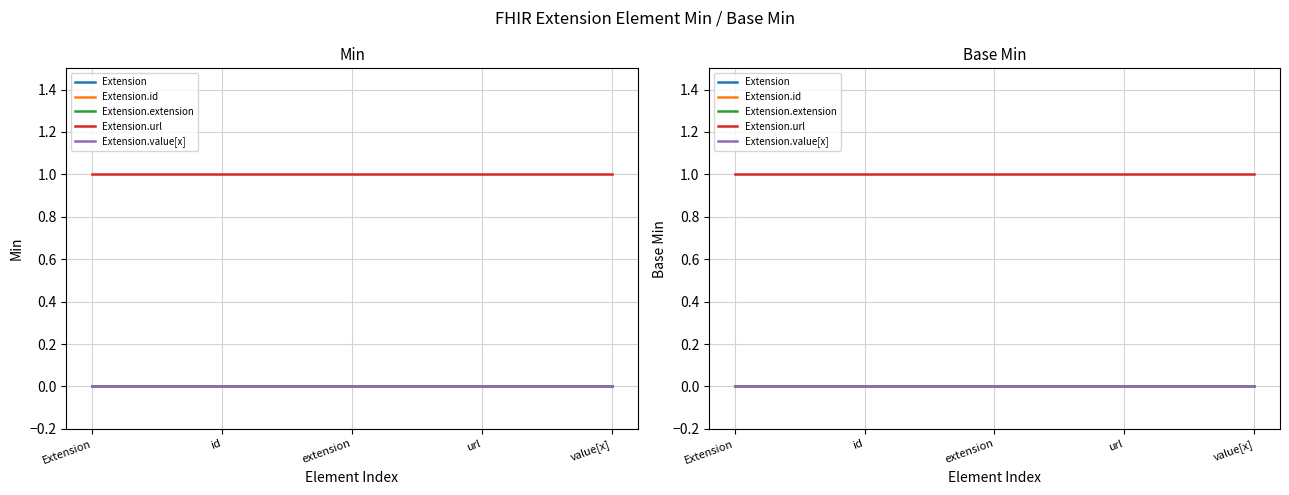

Between Extension and id, which is larger?

Extension